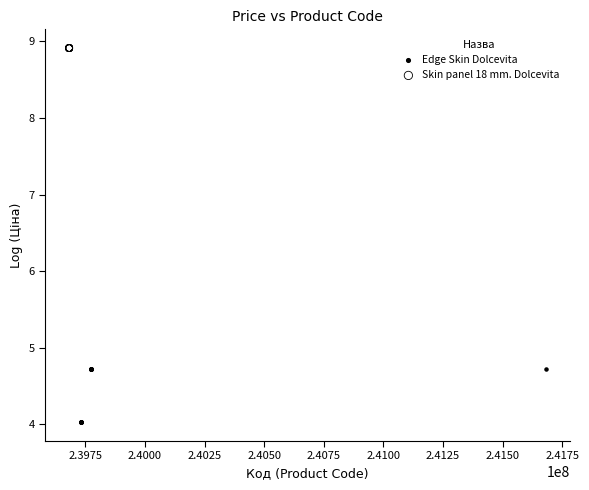

Which series contains the highest Y value?

Skin panel 18 mm. Dolcevita